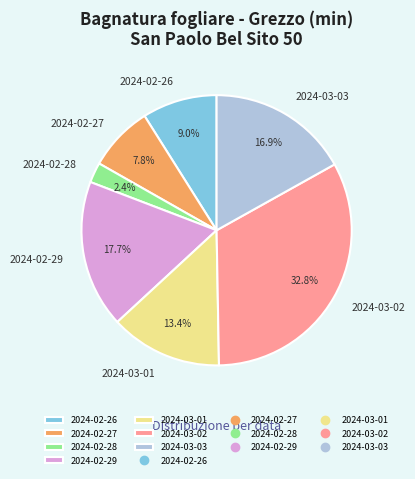

How many slices are in this pie chart?

7